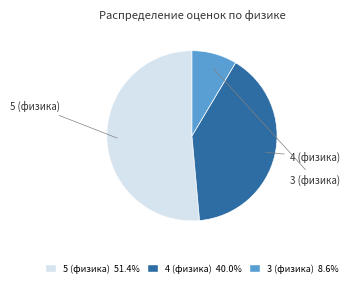

To the nearest percent, what portion does 3 (физика) represent?

9%